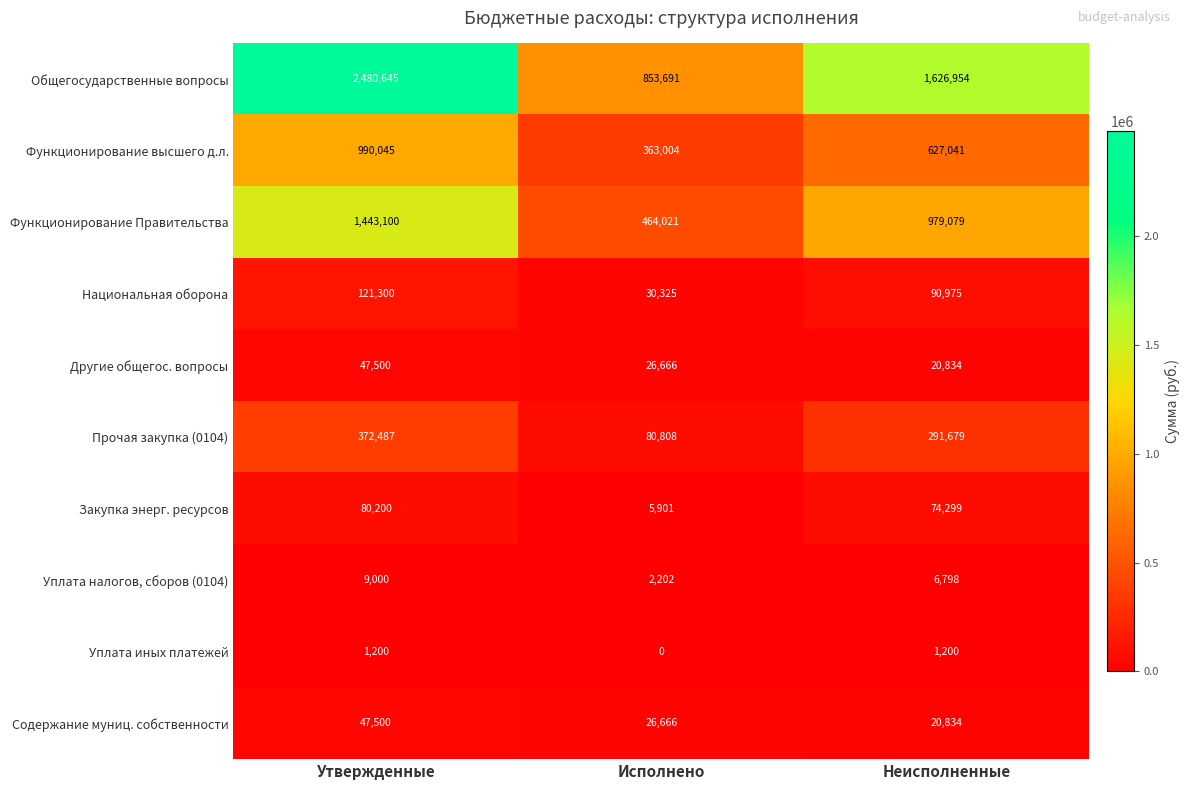

True or false: Общегосударственные вопросы has a value of 1515645 at Утвержденные.

False